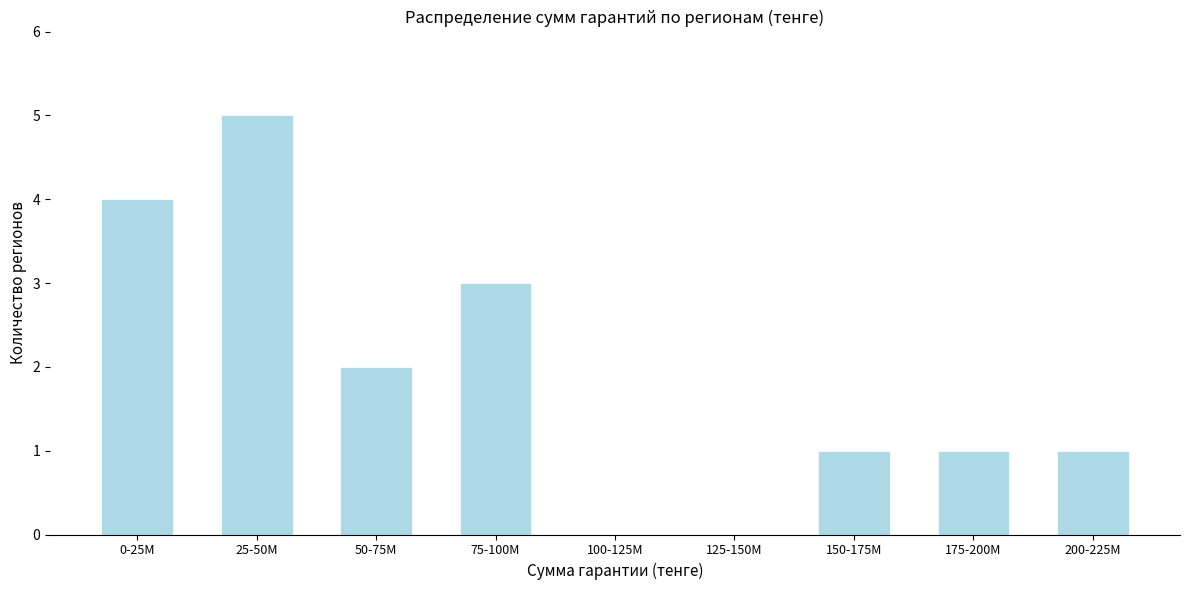

Reading left to right, extract all data points from this chart.

0-25M=4	25-50M=5	50-75M=2	75-100M=3	100-125M=0	125-150M=0	150-175M=1	175-200M=1	200-225M=1